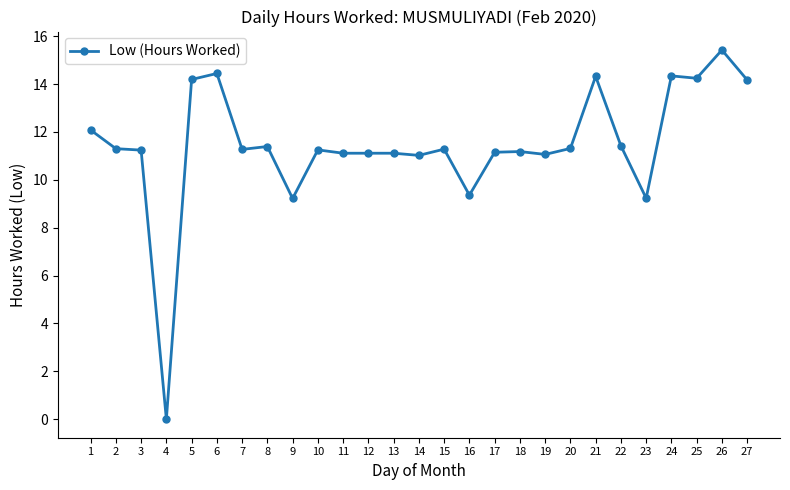

Which has a higher value, 10 or 13?

10